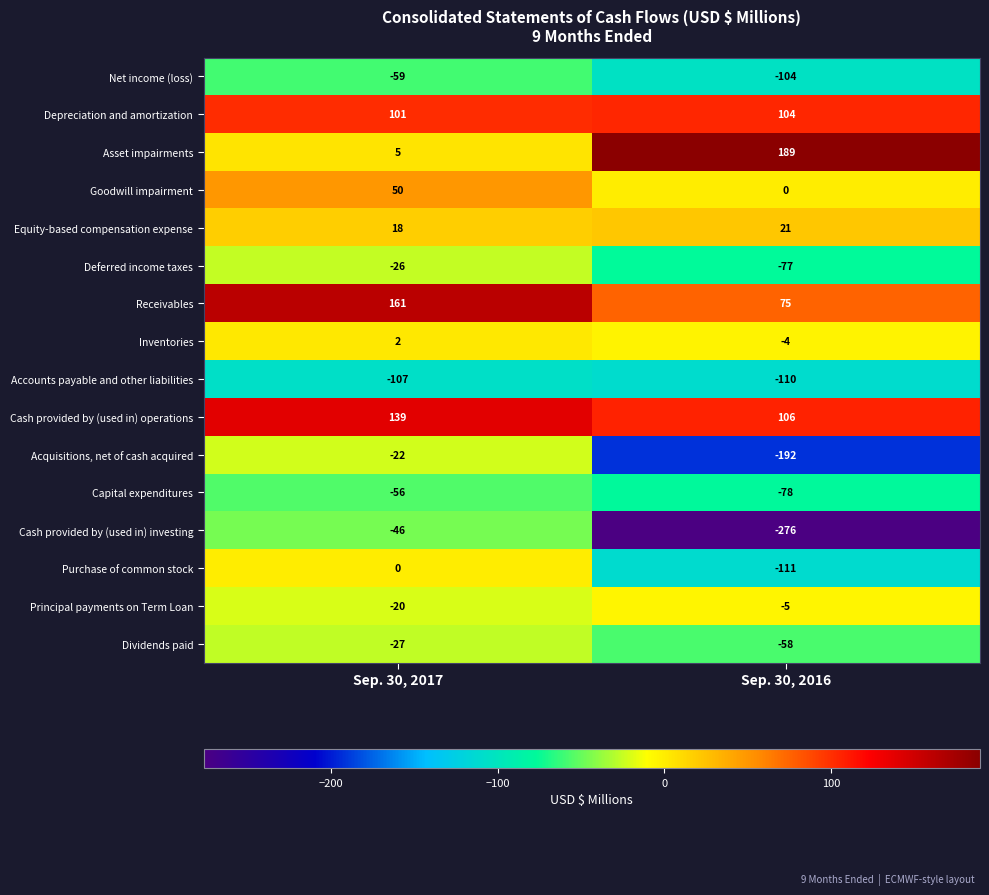

Rank the series at Sep. 30, 2017 from highest to lowest value.

Receivables, Cash provided by (used in) operations, Depreciation and amortization, Goodwill impairment, Equity-based compensation expense, Asset impairments, Inventories, Purchase of common stock, Principal payments on Term Loan, Acquisitions, net of cash acquired, Deferred income taxes, Dividends paid, Cash provided by (used in) investing, Capital expenditures, Net income (loss), Accounts payable and other liabilities